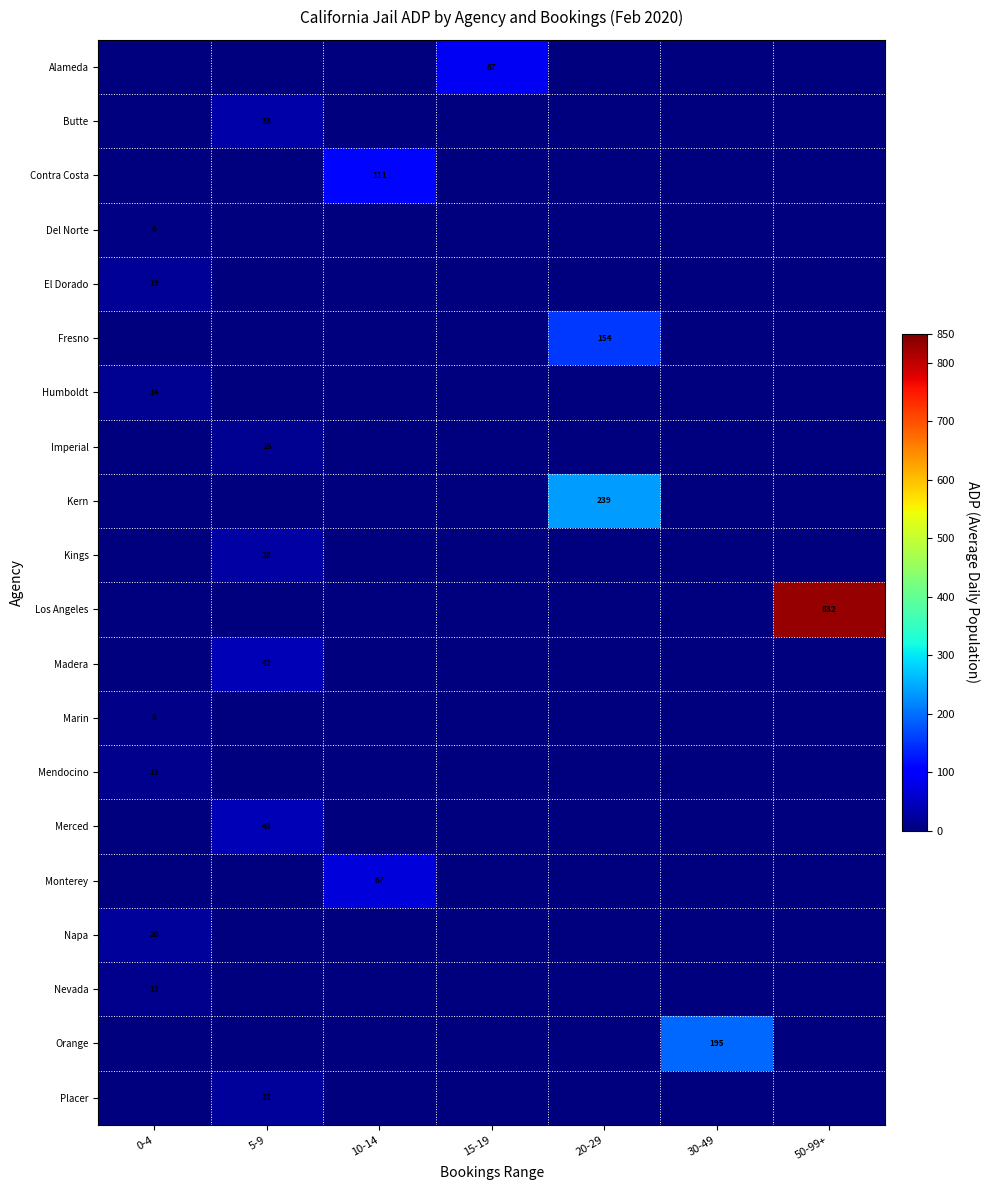

Which has a higher value, 50-99+ or 30-49?

50-99+